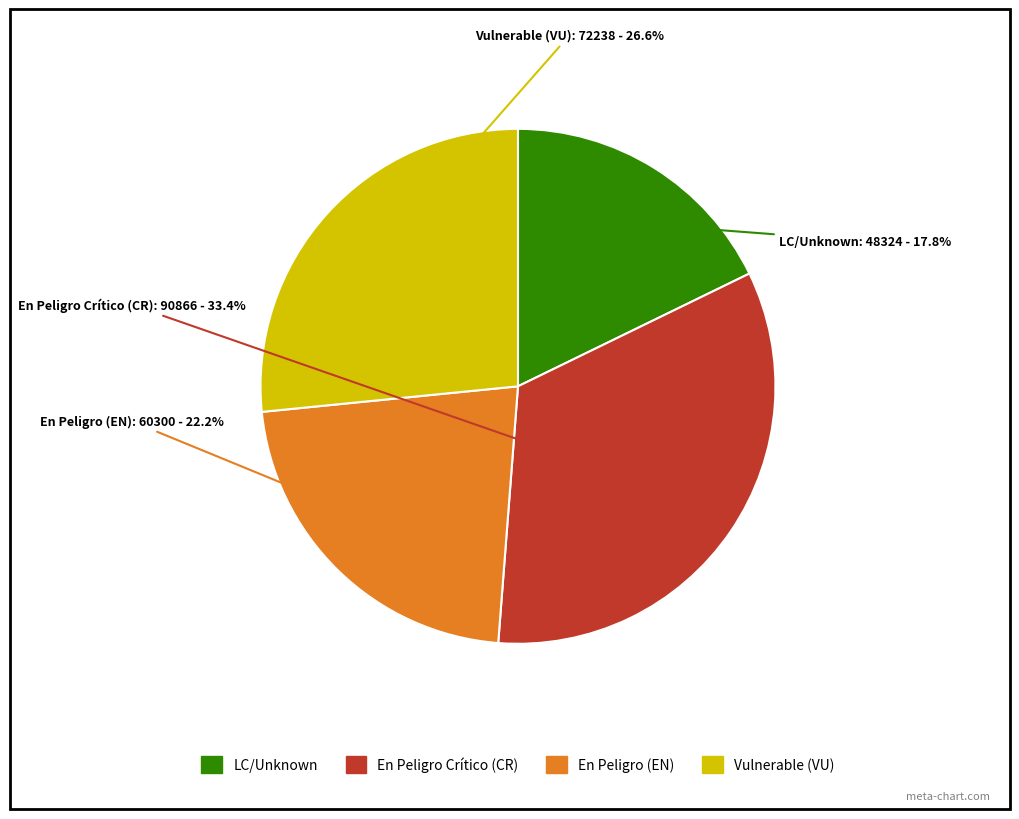

Is there a majority slice in this chart?

No